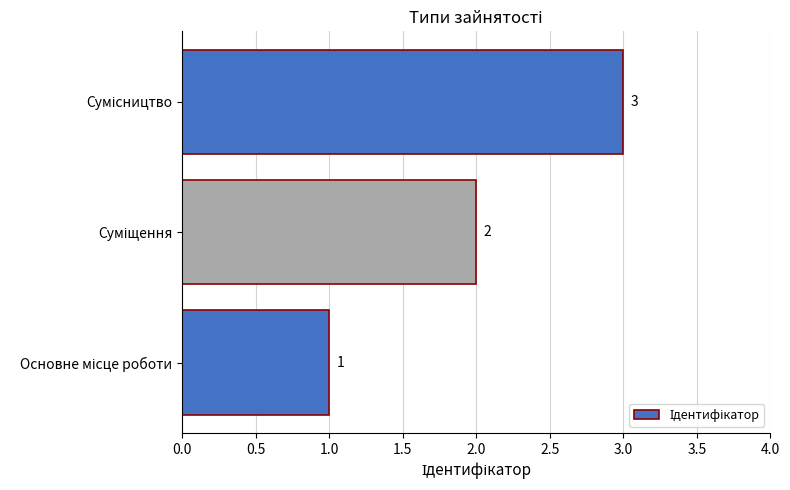

Count the values in the range 1 to 3.

3